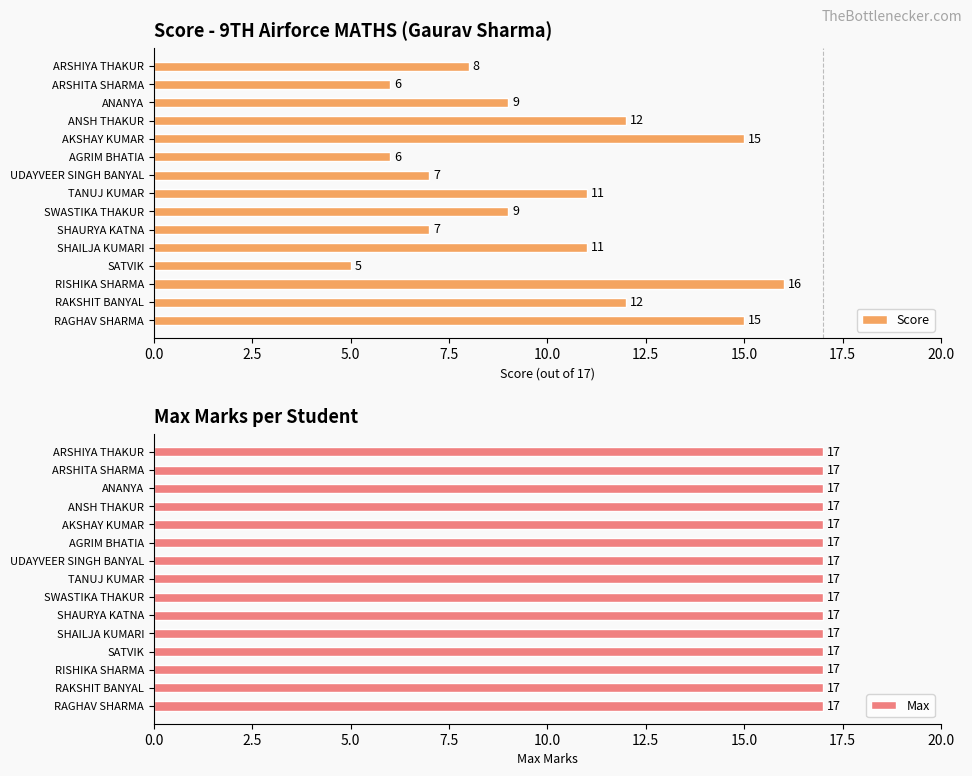

Is it true that Score equals 12 at ARSHIYA THAKUR?

False